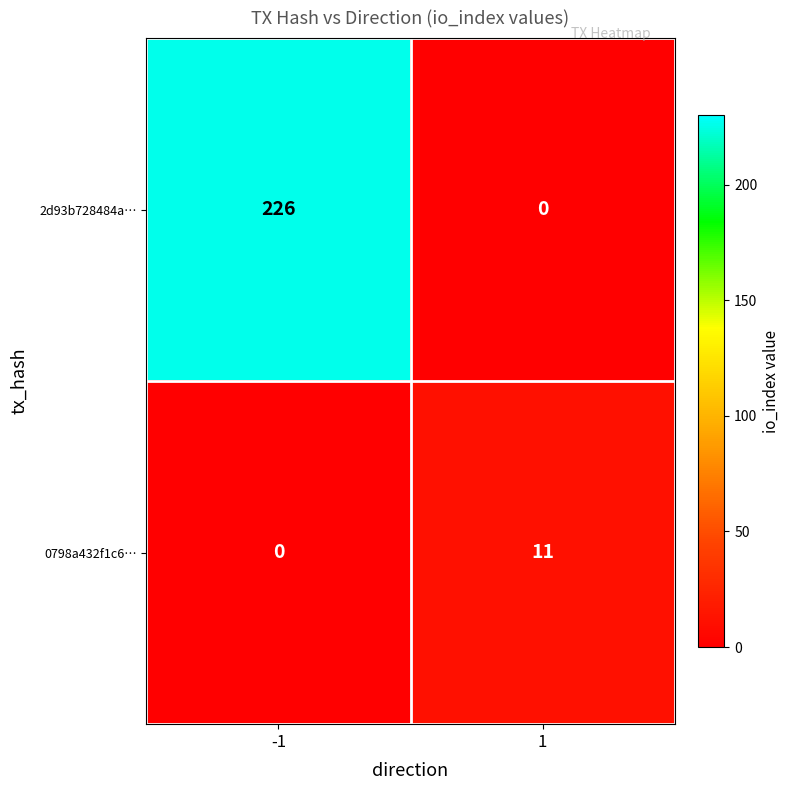

Count the number of data series in this chart.

2